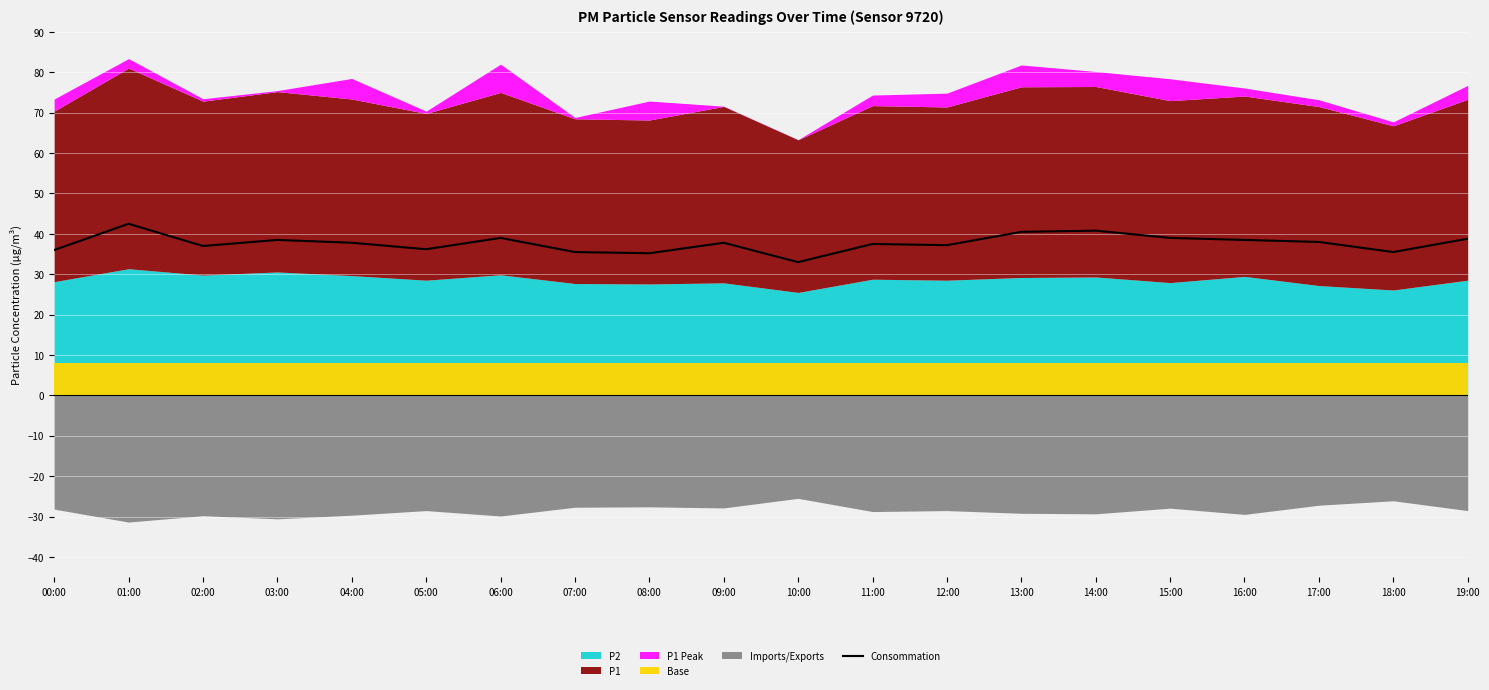

The chart shows a value of 13.0 at 19:00. True or false?

False